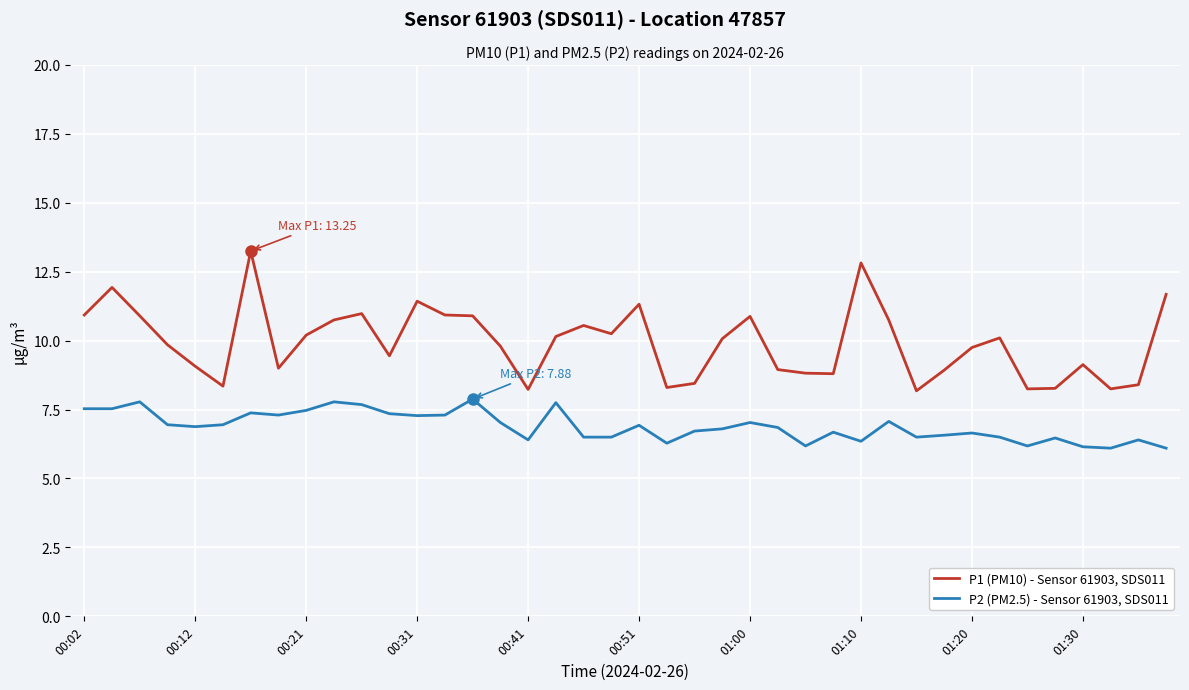

What is the smallest value displayed?

6.1